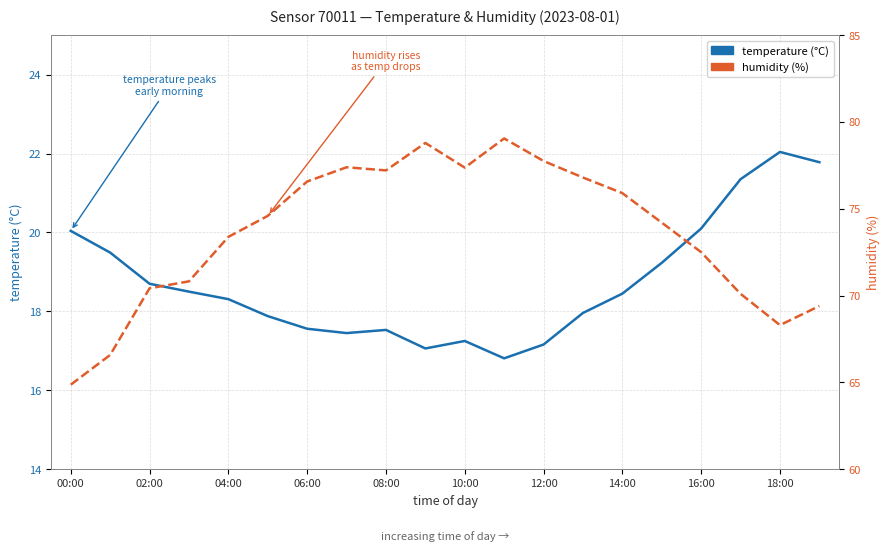

What is the label of the 5th point from the right?

15